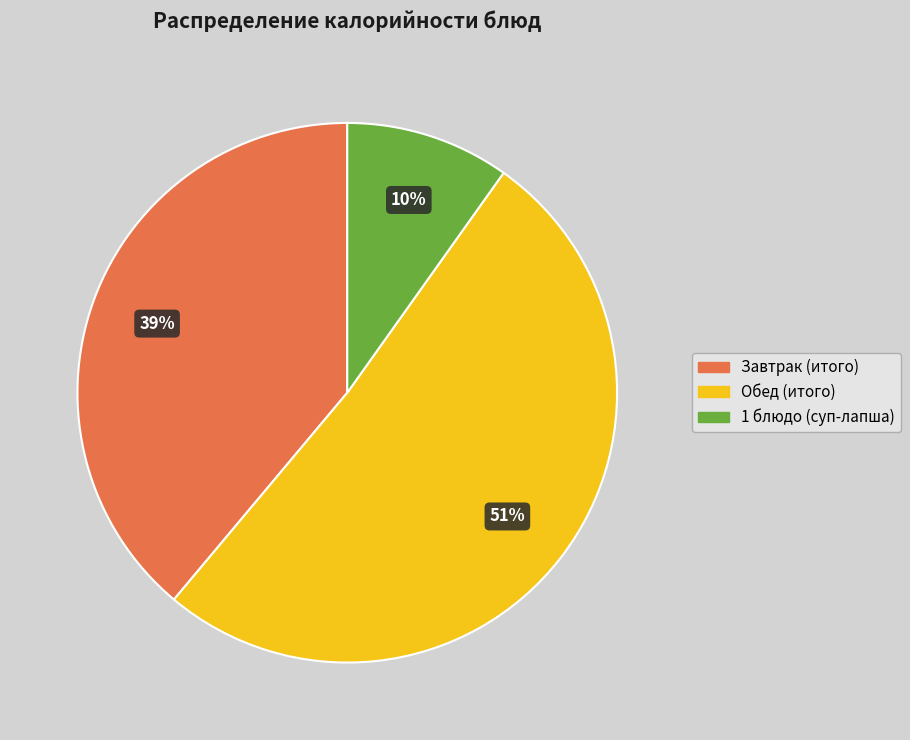

Is it true that Завтрак (итого) is 39% of the pie?

True